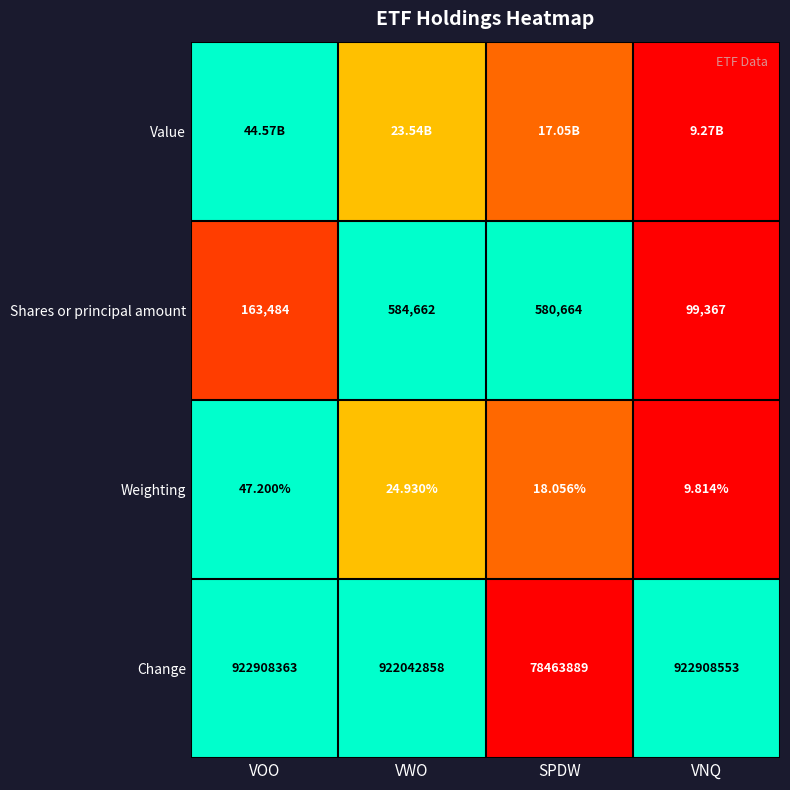

How many data points in Weighting are less than 24?

2